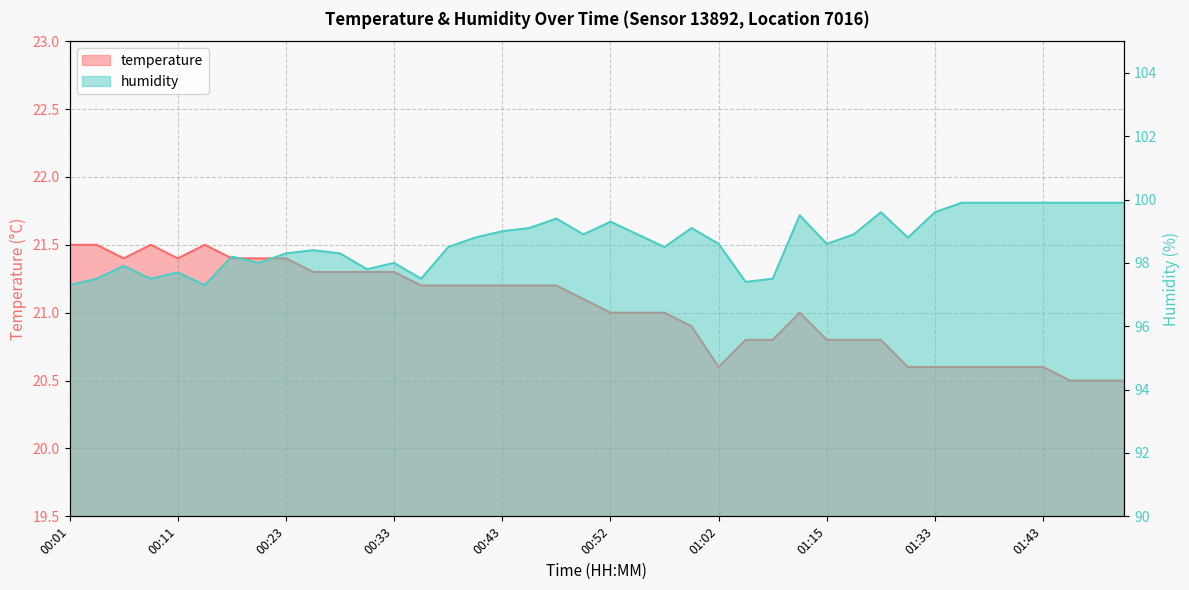

How many lines are shown in the chart?

2